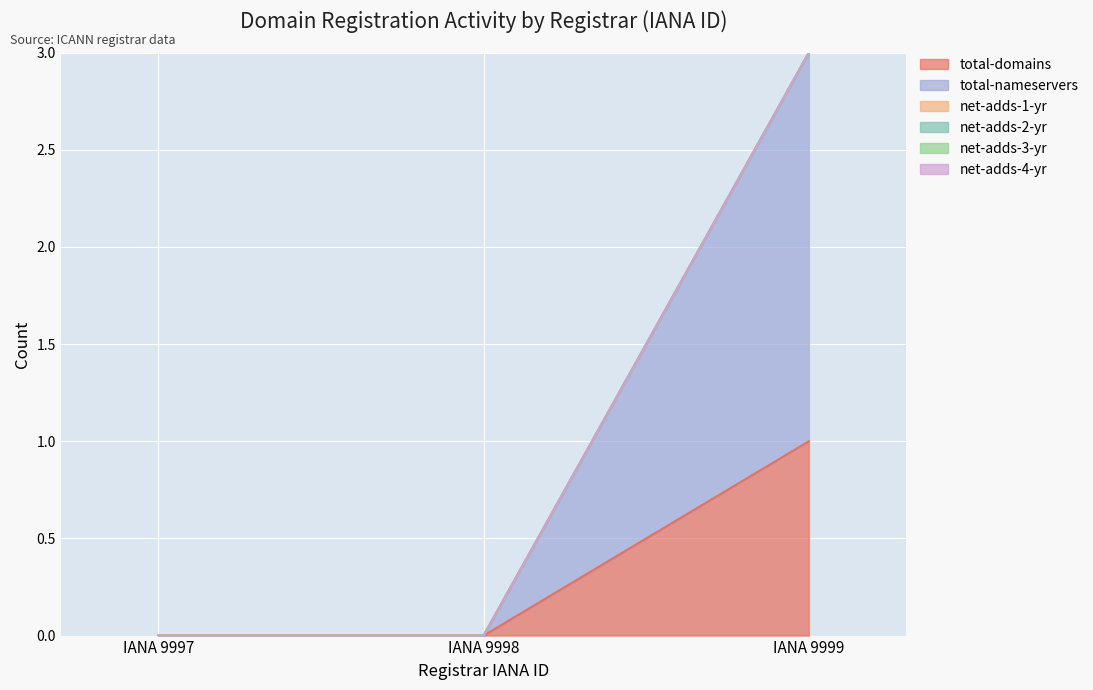

Does the chart display data point markers on the line(s)?

No